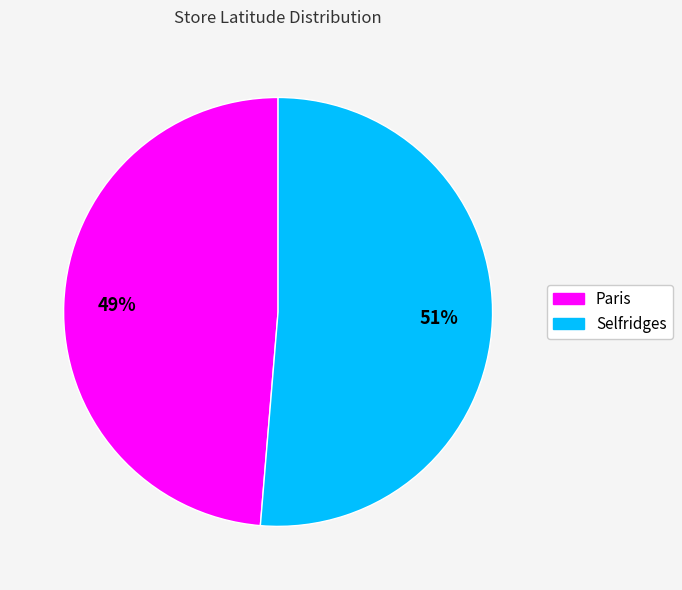

To the nearest percent, what percentage of the pie is Selfridges?

51%